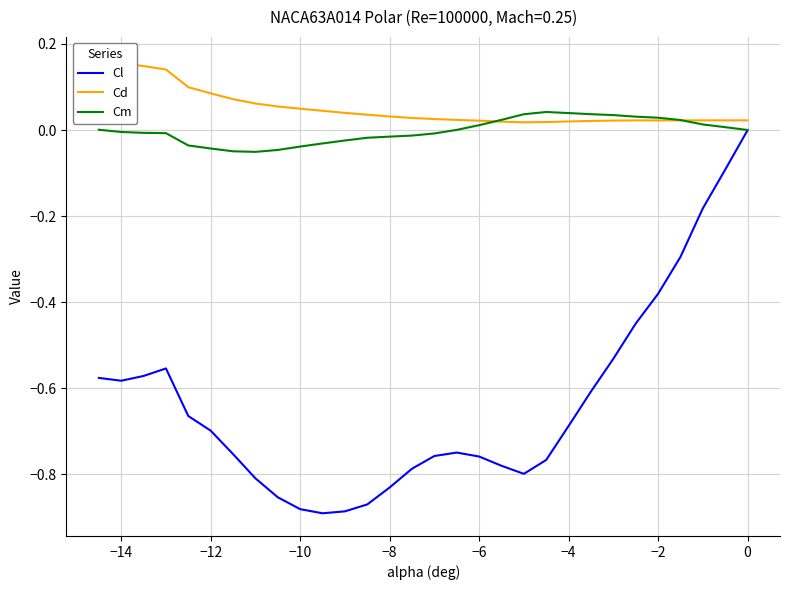

Which series has the largest total across all categories?

Cd